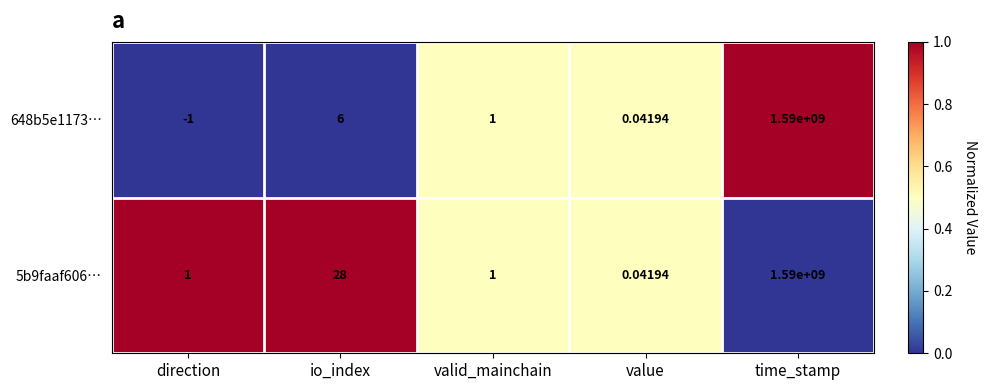

At direction, list the series in order from smallest to largest.

648b5e1173…, 5b9faaf606…